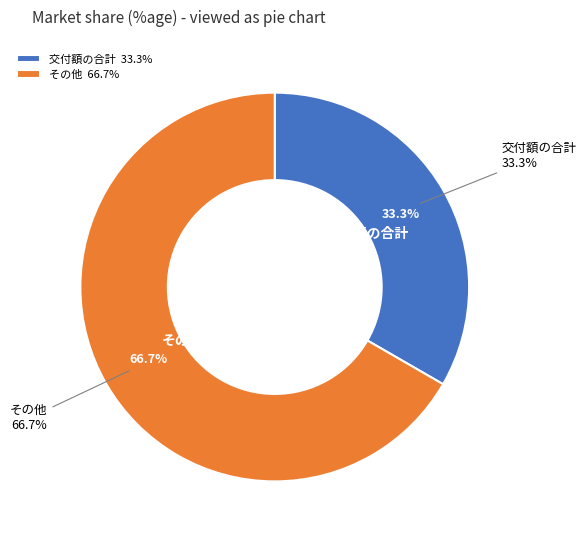

Does 交付額の合計 account for over 50% of the chart?

No